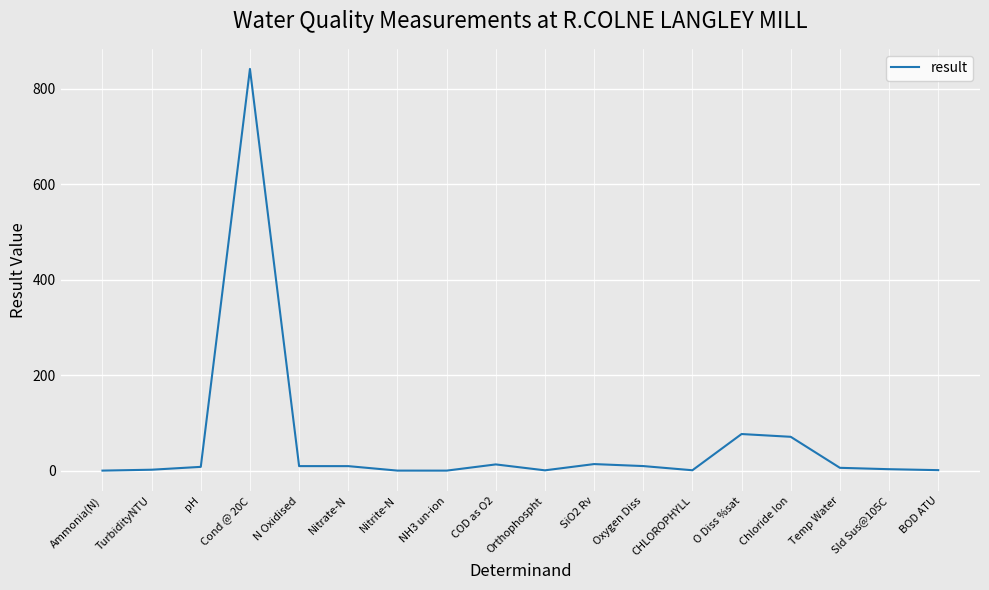

What is the sum of all values?

1064.6